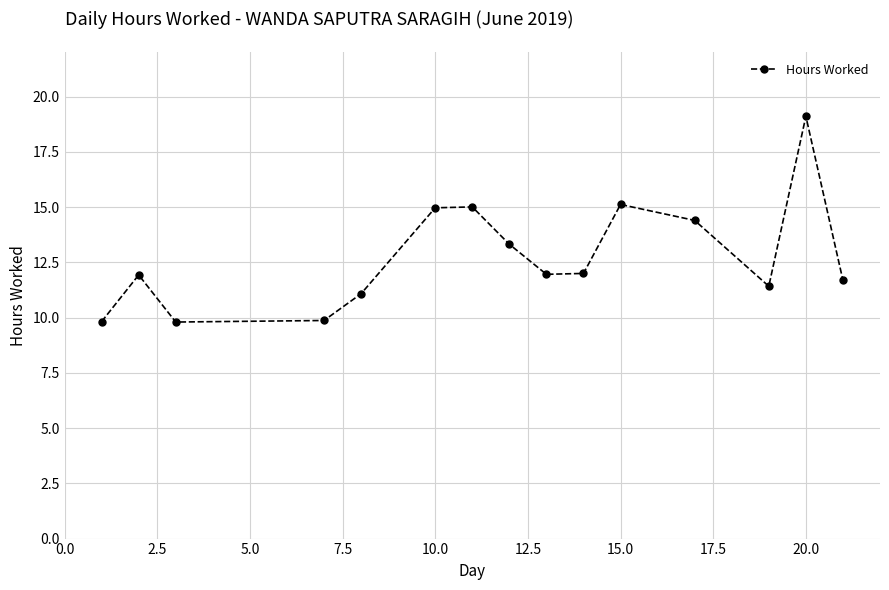

What is the maximum value shown in the chart?

19.1